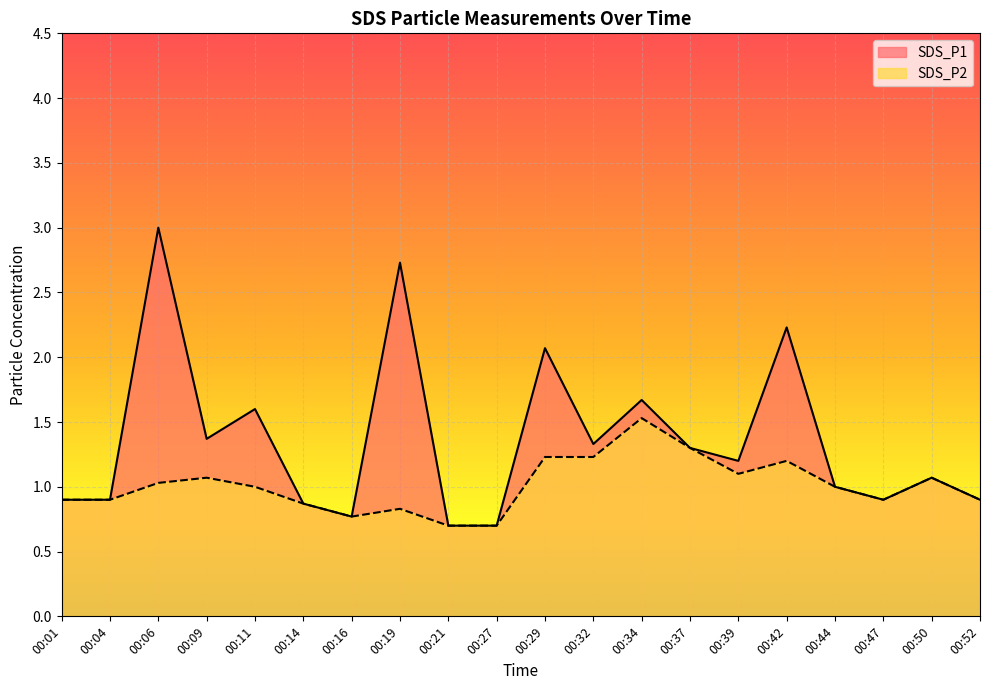

Reading left to right, what are all the values shown in this chart?

SDS_P1: 00:01=0.9	00:04=0.9	00:06=3.0	00:09=1.4	00:11=1.6	00:14=0.9	00:16=0.8	00:19=2.7	00:21=0.7	00:27=0.7	00:29=2.1	00:32=1.3	00:34=1.7	00:37=1.3	00:39=1.2	00:42=2.2	00:44=1.0	00:47=0.9	00:50=1.1	00:52=0.9
SDS_P2: 00:01=0.9	00:04=0.9	00:06=1.0	00:09=1.1	00:11=1.0	00:14=0.9	00:16=0.8	00:19=0.8	00:21=0.7	00:27=0.7	00:29=1.2	00:32=1.2	00:34=1.5	00:37=1.3	00:39=1.1	00:42=1.2	00:44=1.0	00:47=0.9	00:50=1.1	00:52=0.9